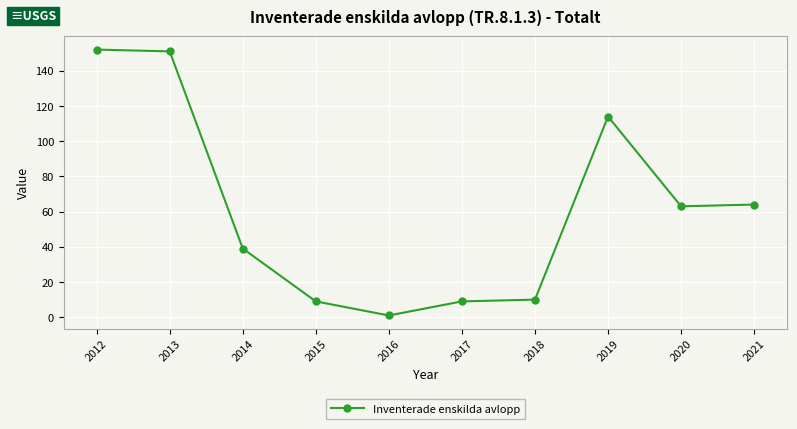

What is the change in value from 2013 to 2016?

-150